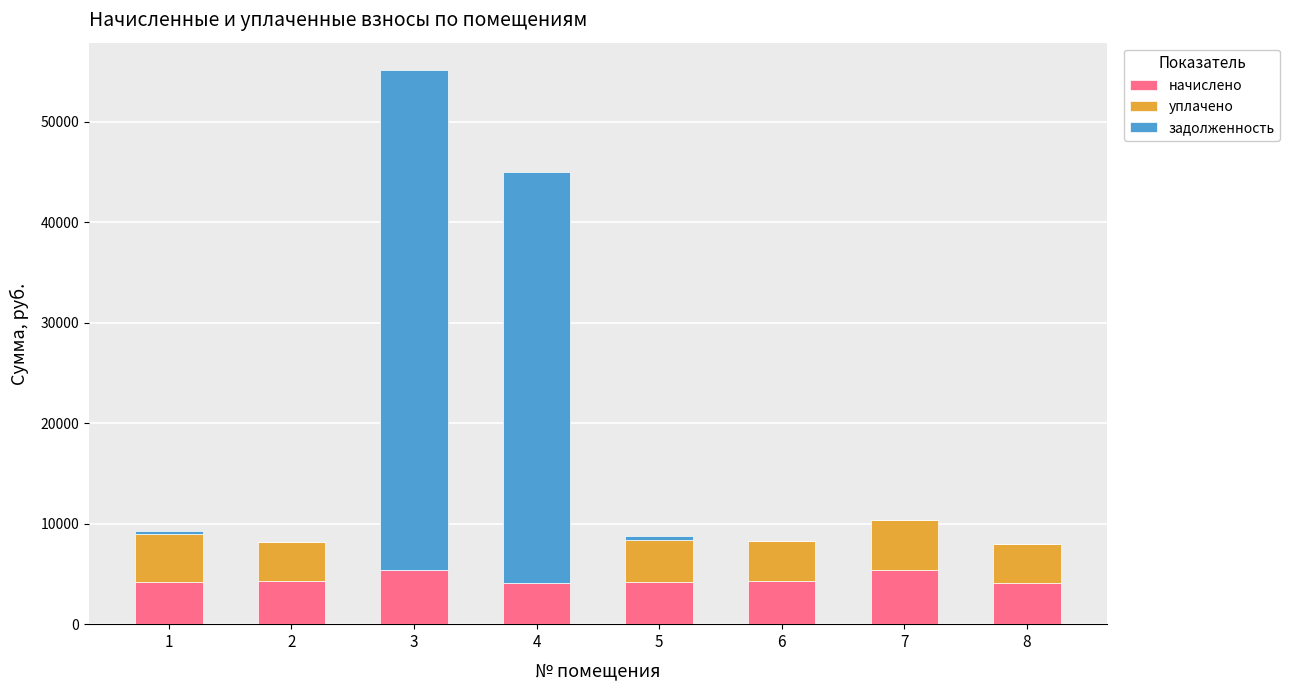

What is the highest value of the начислено series?

5432.2